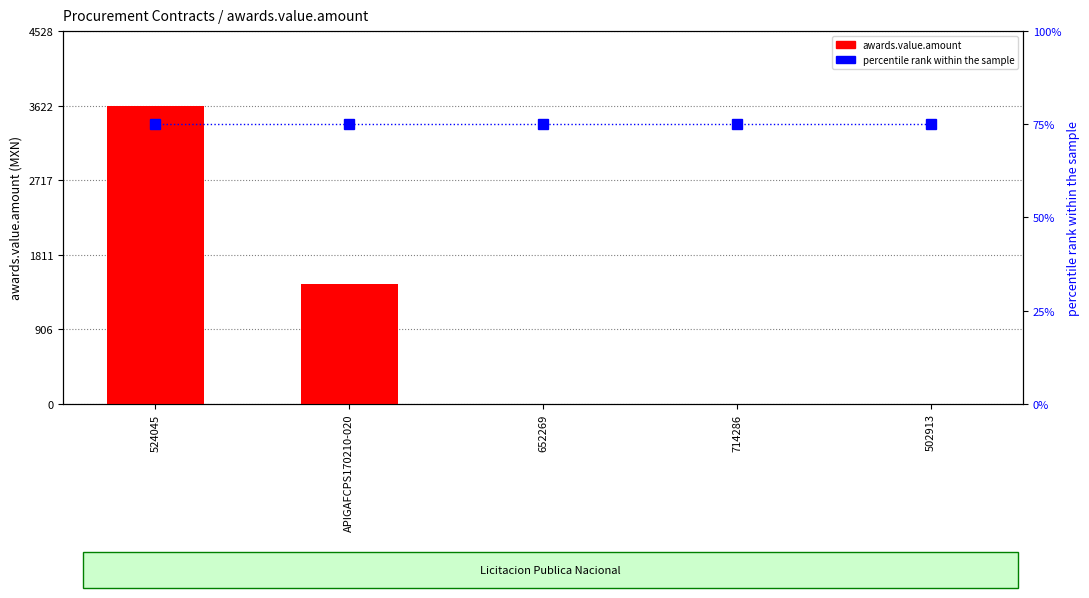

What are all the series names shown in the legend?

awards.value.amount, percentile rank within the sample